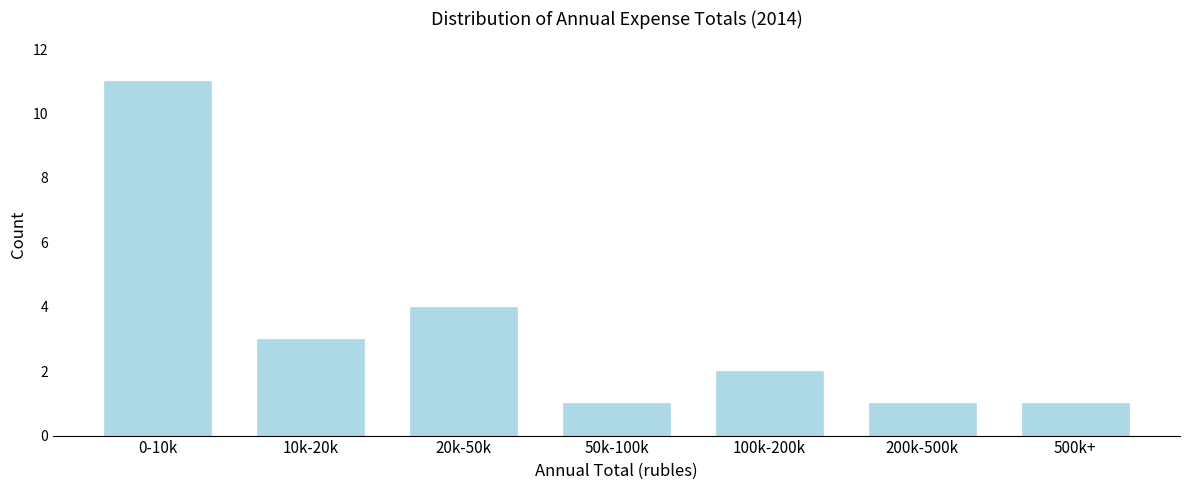

Reading right to left, list all the values displayed in this chart.

1	1	2	1	4	3	11